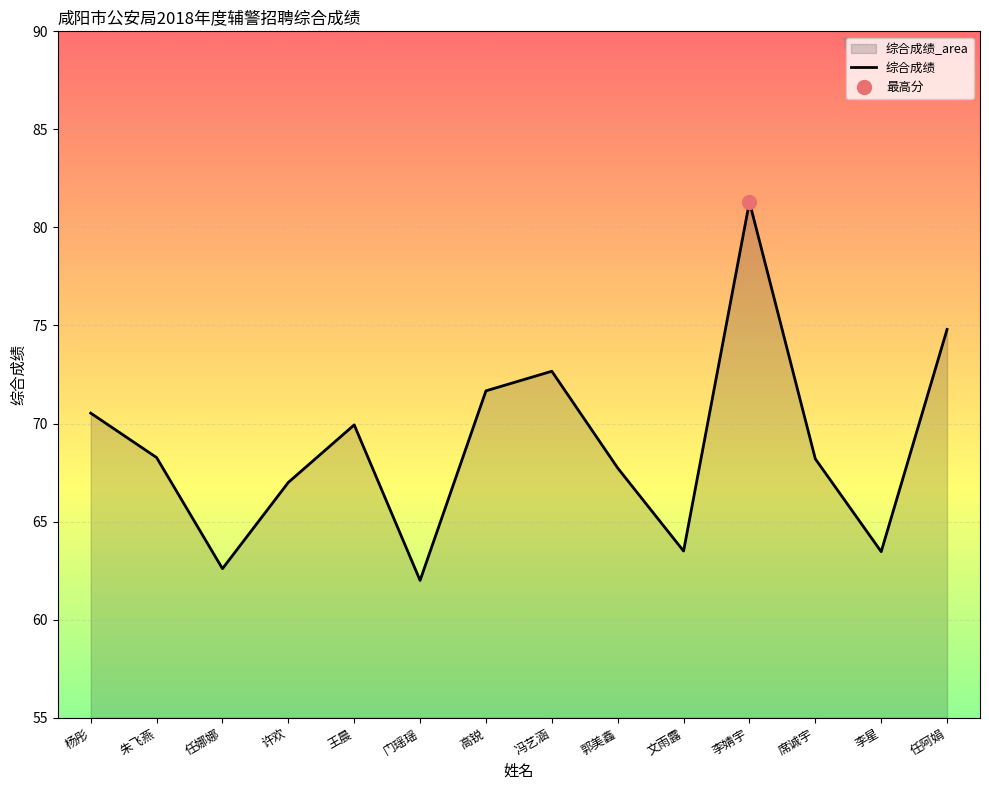

Which category has the highest value in the 综合成绩 series?

李婧宇